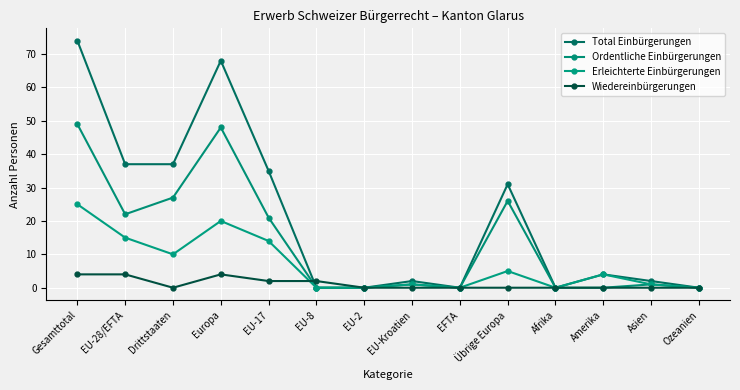

True or false: Wiedereinbürgerungen has a value of -1 at Amerika.

False